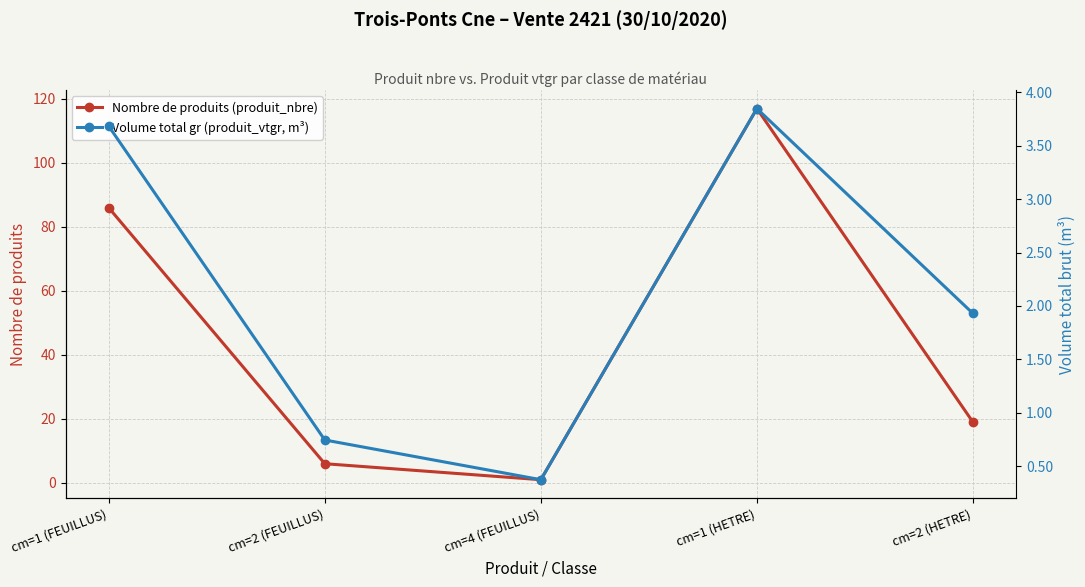

How many lines are shown in the chart?

2